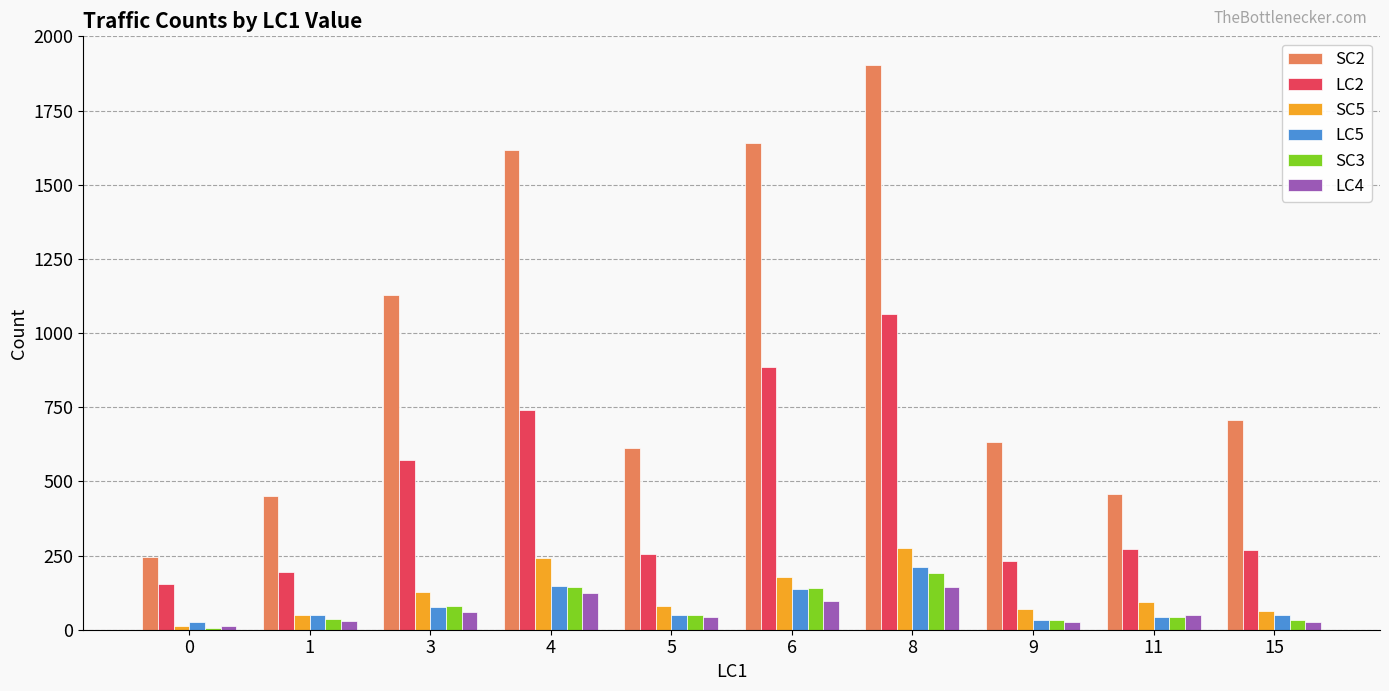

What is the maximum value shown in the chart?

1905